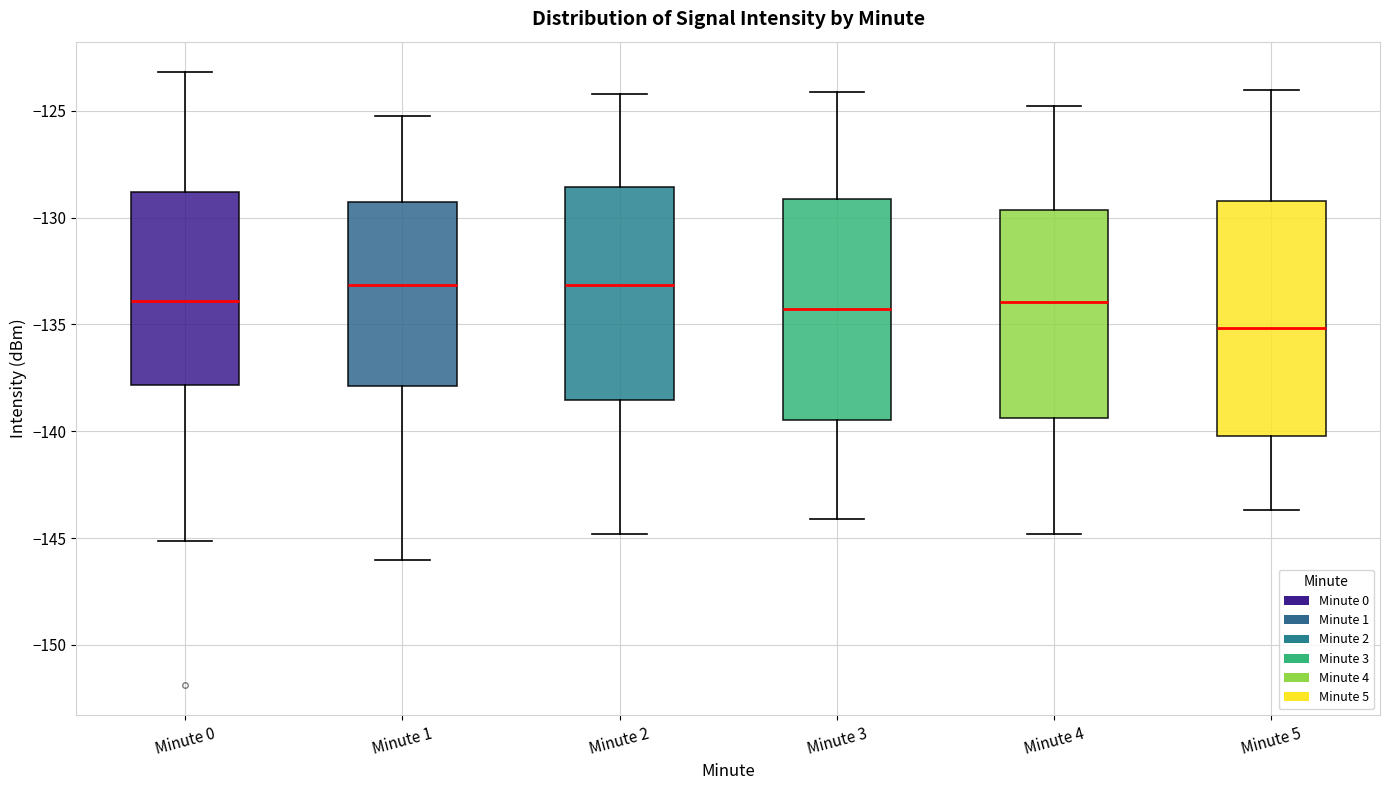

Reading left to right, transcribe this box plot: for each box, give where its median line is, the range the box spans, and where its two whiskers end, as read against the y-axis. The values are not printed on the chart, so give them approximately, as read against the axis.

Minute 0: median -134.0, box -138.0 to -129.0, whiskers -145.0 to -123.0
Minute 1: median -133.0, box -138.0 to -129.5, whiskers -146.0 to -125.0
Minute 2: median -133.0, box -138.5 to -128.5, whiskers -145.0 to -124.0
Minute 3: median -134.5, box -139.5 to -129.0, whiskers -144.0 to -124.0
Minute 4: median -134.0, box -139.5 to -129.5, whiskers -145.0 to -125.0
Minute 5: median -135.0, box -140.0 to -129.0, whiskers -143.5 to -124.0